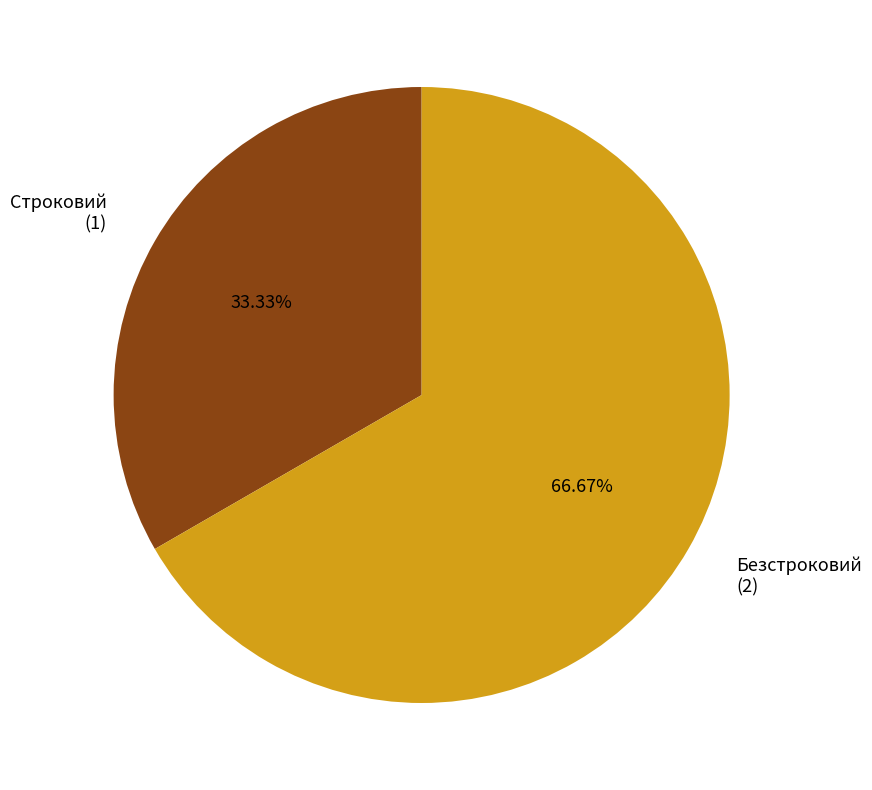

What is the total percentage of Строковий and Безстроковий?

100.0%